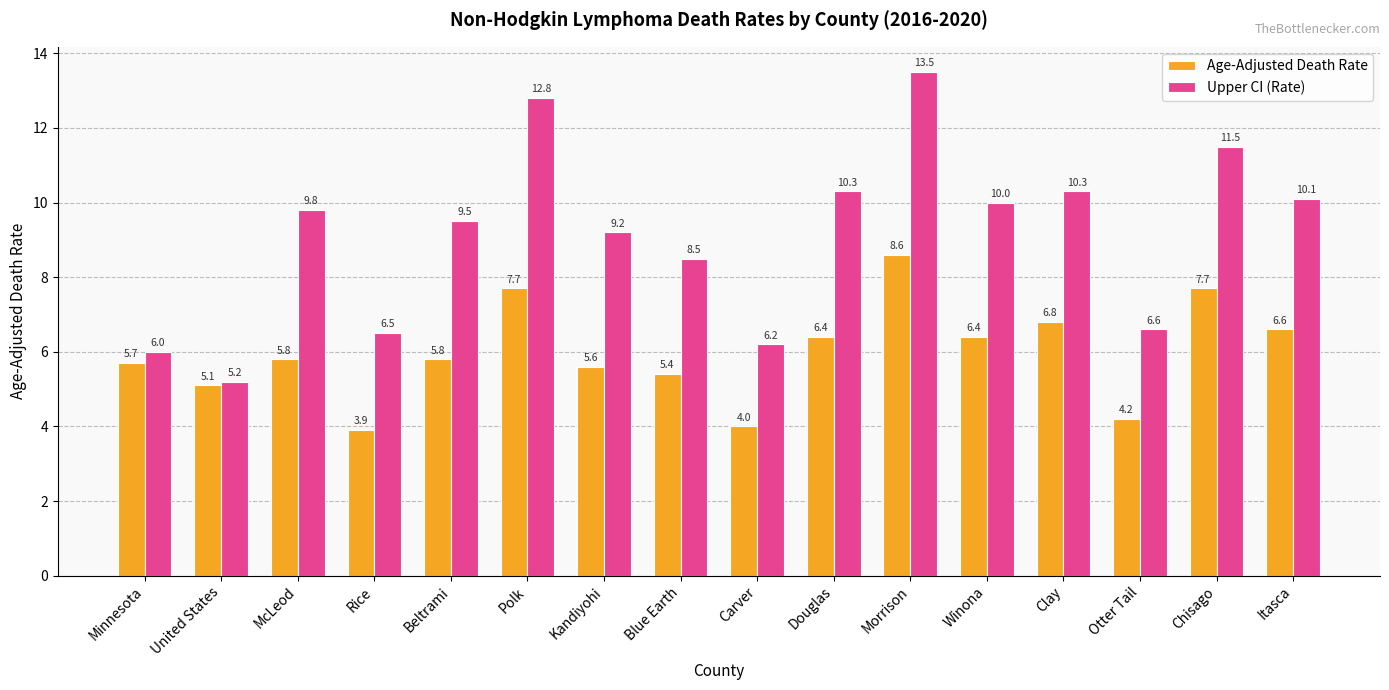

Is the value of Age-Adjusted Death Rate at Polk greater than the value of Upper CI (Rate) at Morrison?

No